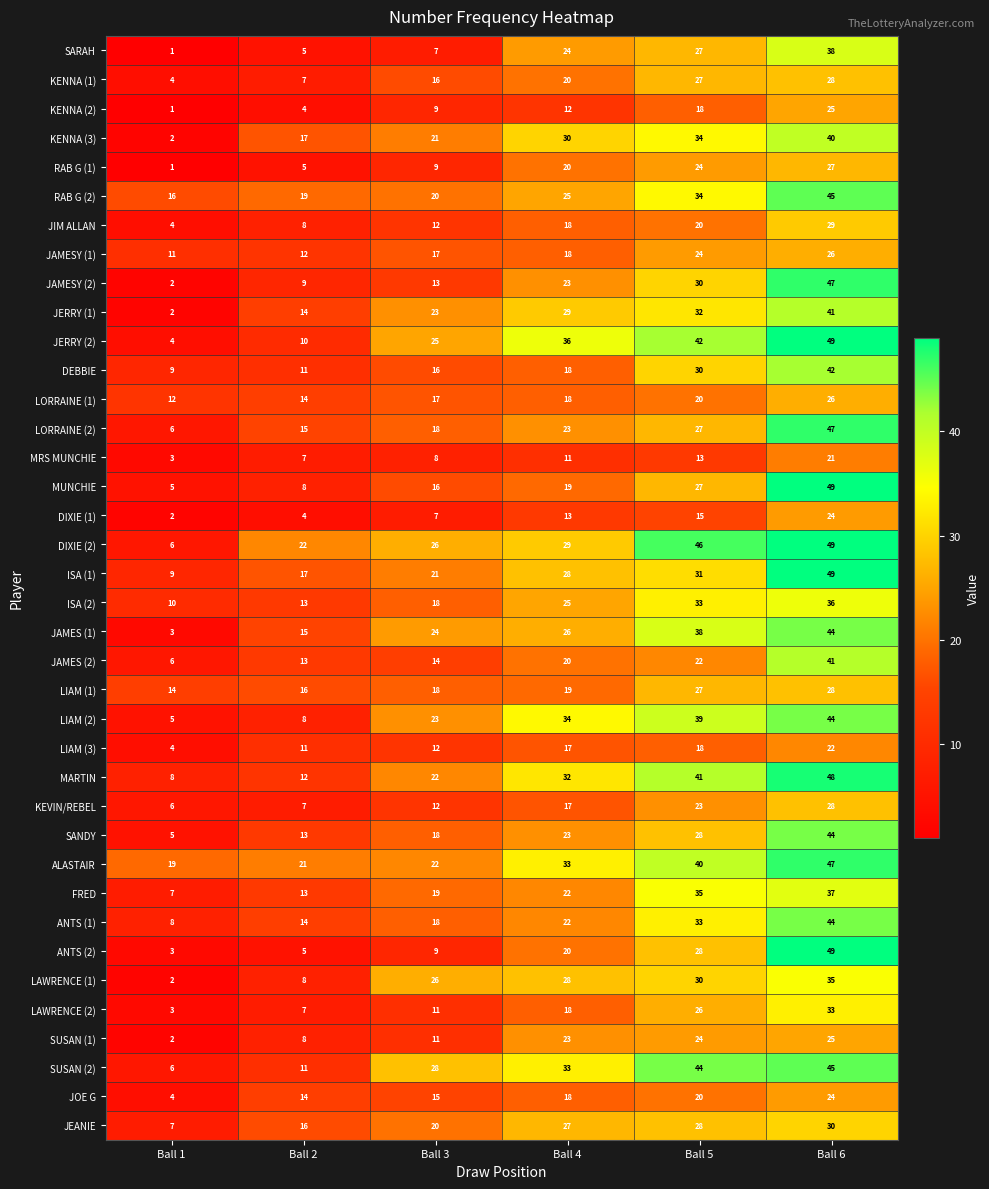

Is it true that JAMESY (2) equals 13 at Ball 3?

True